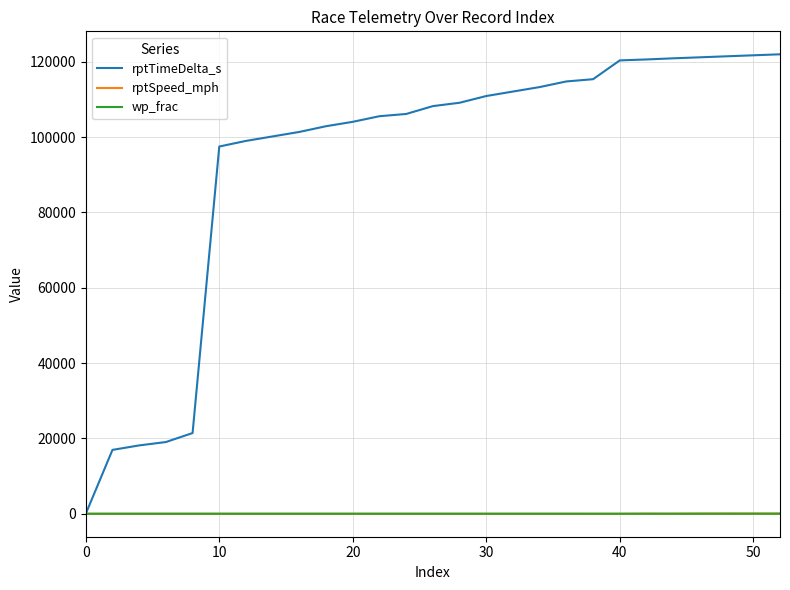

What is the maximum value shown in the chart?

121953.0